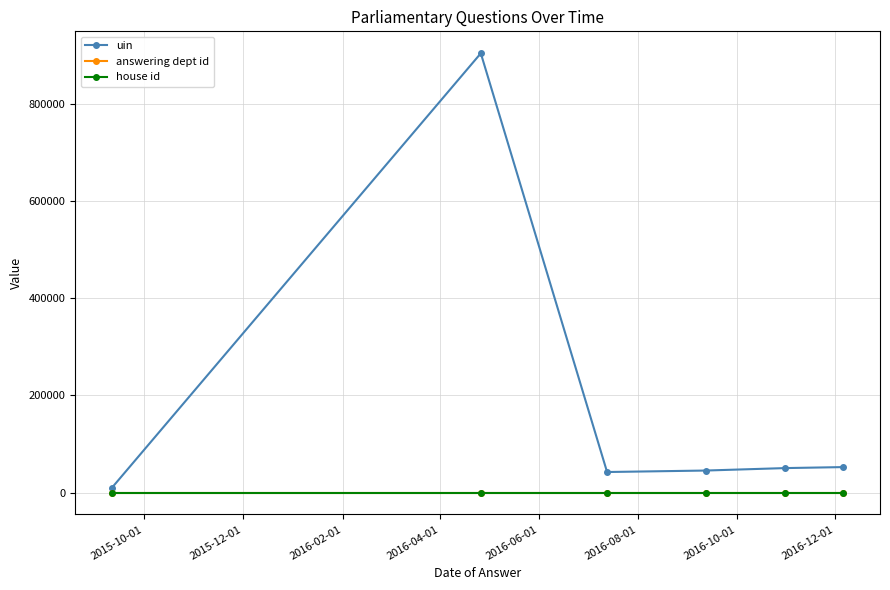

What is the highest value of the uin series?

904680